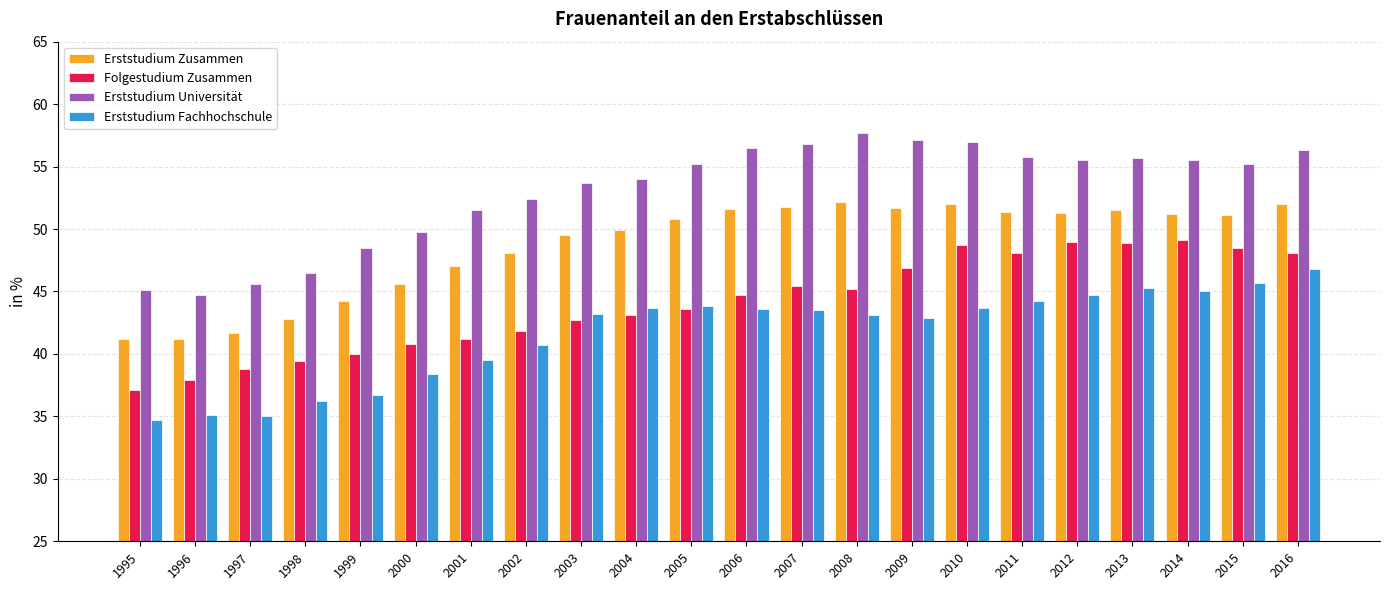

How many data points does each series have?

22